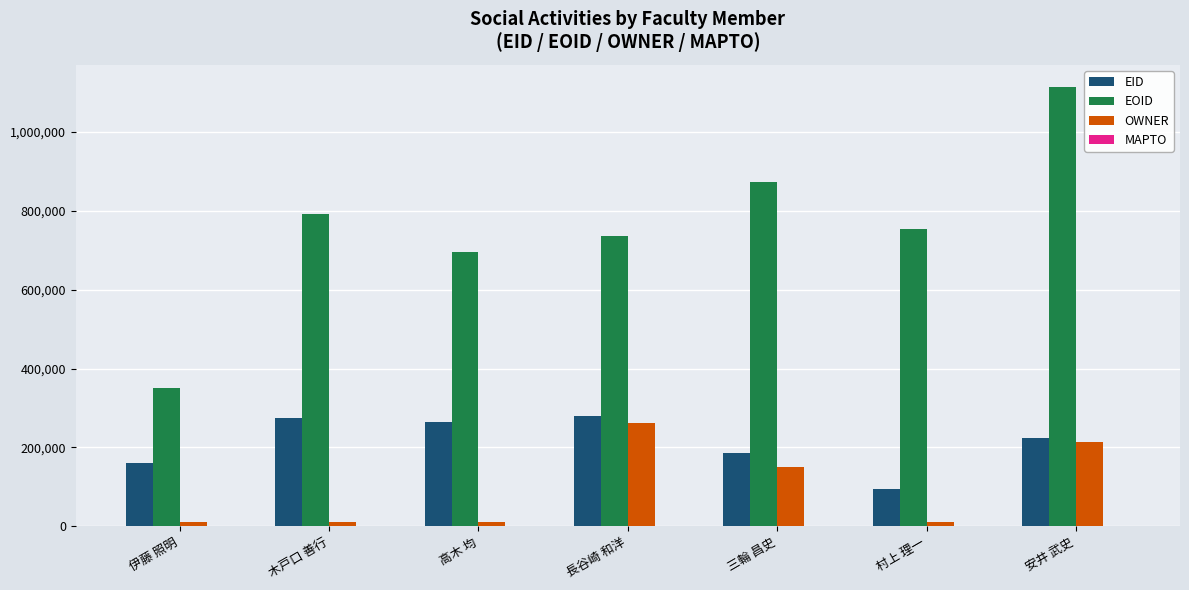

How many distinct data groups are displayed?

3